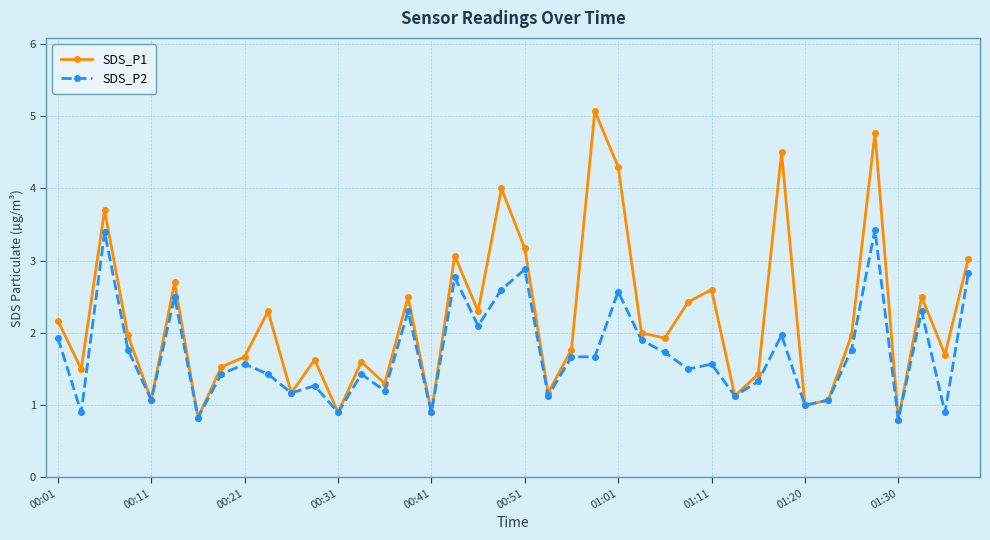

Which series has the largest total across all categories?

SDS_P1